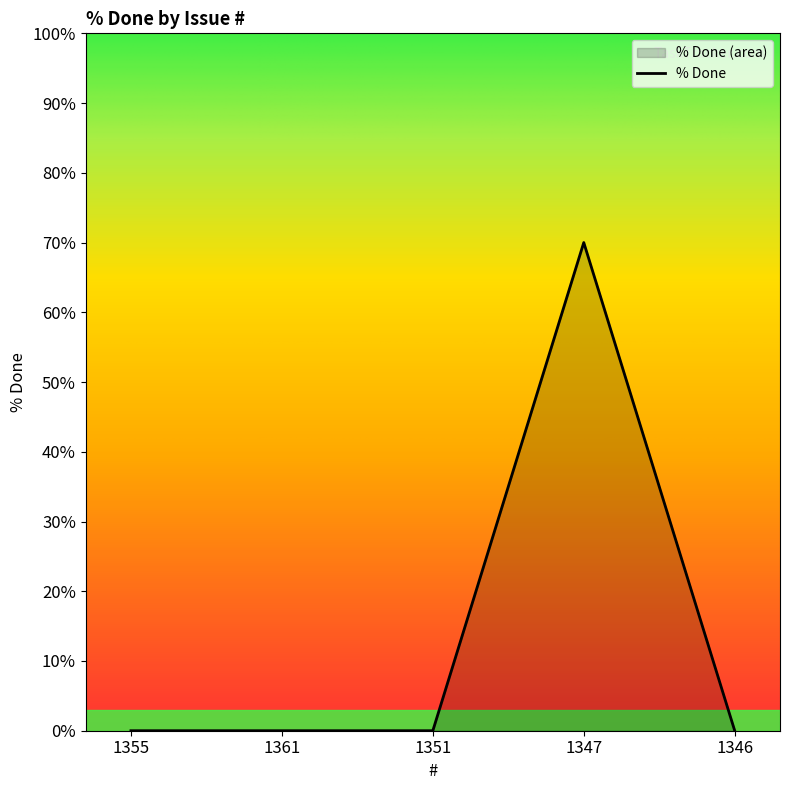

True or false: the data has more than 2 interior local peaks.

False